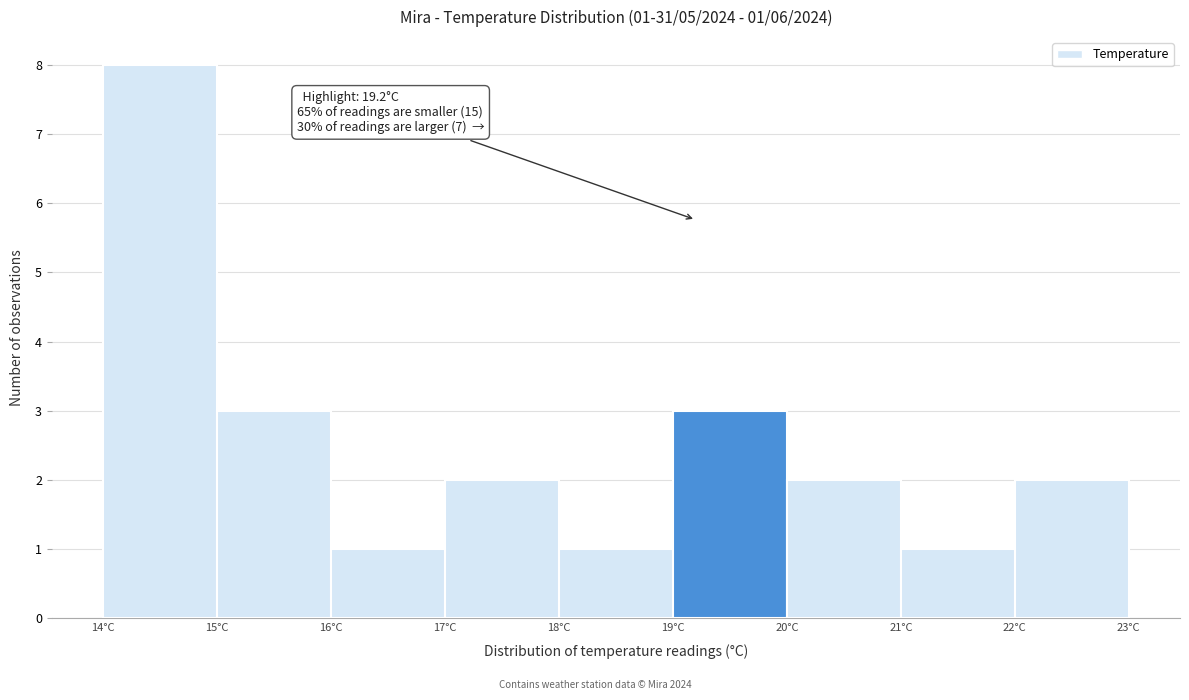

Over which range of the x-axis is the bar tallest?

14 to 15